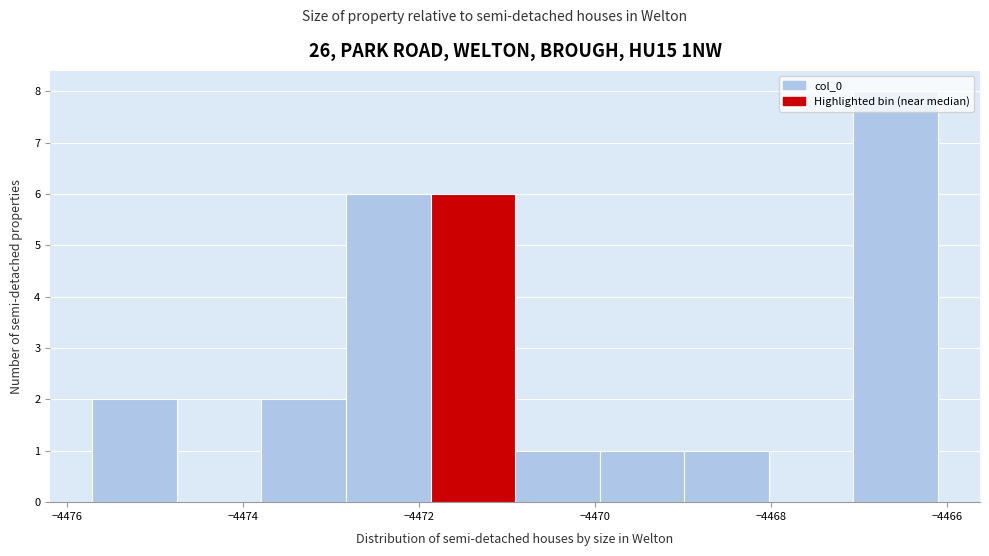

Reading left to right, list every bar in this chart as the range it spans on the x-axis followed by its height. Neither the bar edges nor the heights are printed on the chart, so give them approximately, as read against the axes.

-4475.8 to -4474.8: 2
-4474.8 to -4473.8: 0
-4473.8 to -4472.8: 2
-4472.8 to -4471.8: 6
-4471.8 to -4471.0: 6
-4471.0 to -4470.0: 1
-4470.0 to -4469.0: 1
-4469.0 to -4468.0: 1
-4468.0 to -4467.0: 0
-4467.0 to -4466.2: 8